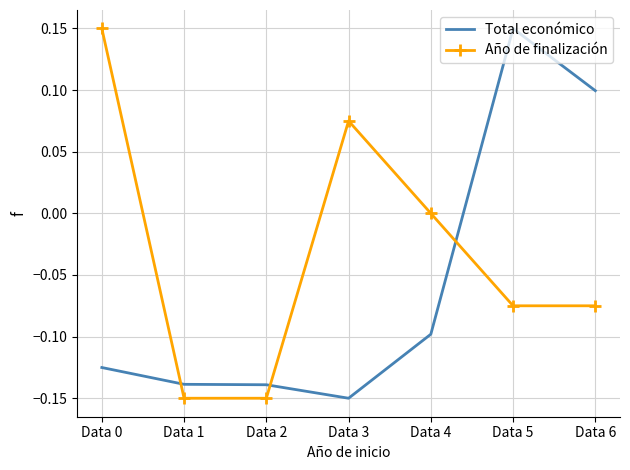

How many times do Total económico and Año de finalización cross each other?

3